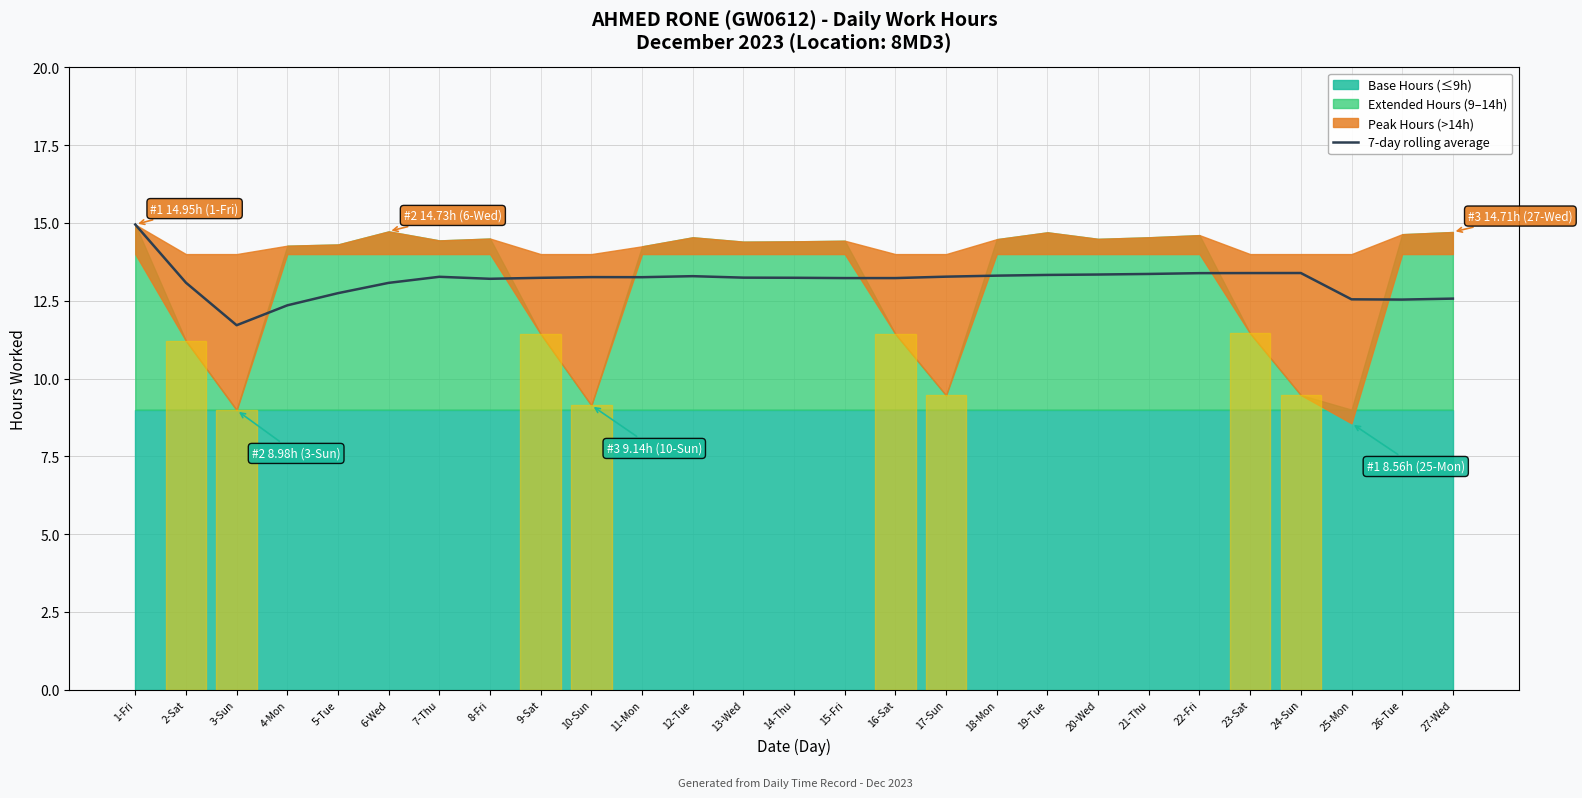

How many values exceed 13?

21